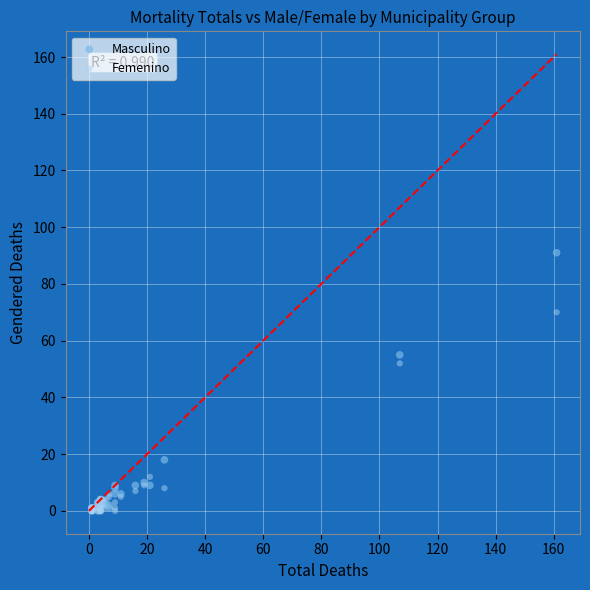

Across all series, what Y value is closest to 45?

52